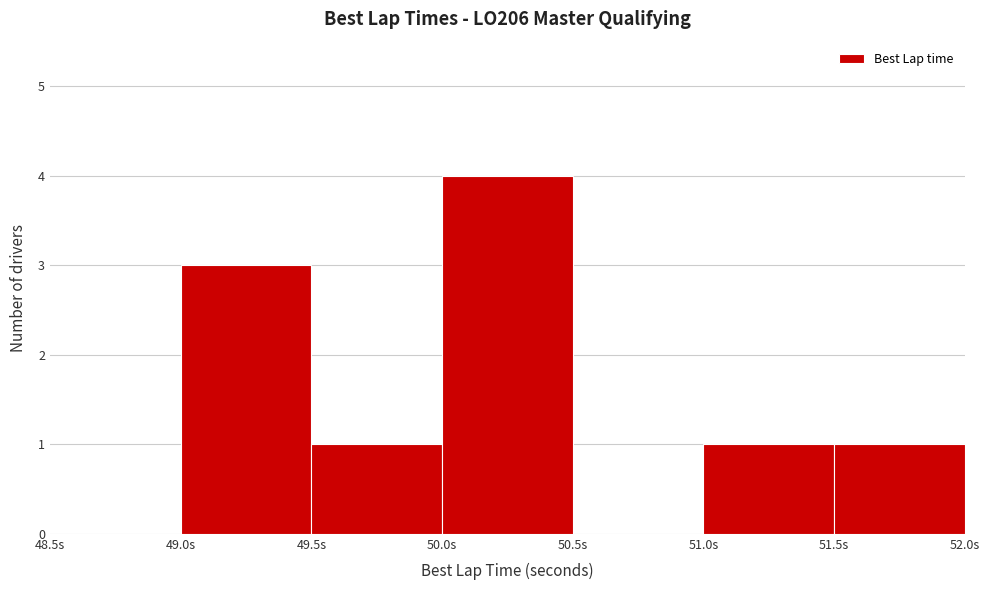

Reading left to right, list every bar in this chart as the range it spans on the x-axis followed by its height. The values are not printed on the chart, so give them approximately, as read against the axis.

48.5 to 49.0: 0
49.0 to 49.5: 3
49.5 to 50.0: 1
50.0 to 50.5: 4
50.5 to 51.0: 0
51.0 to 51.5: 1
51.5 to 52.0: 1